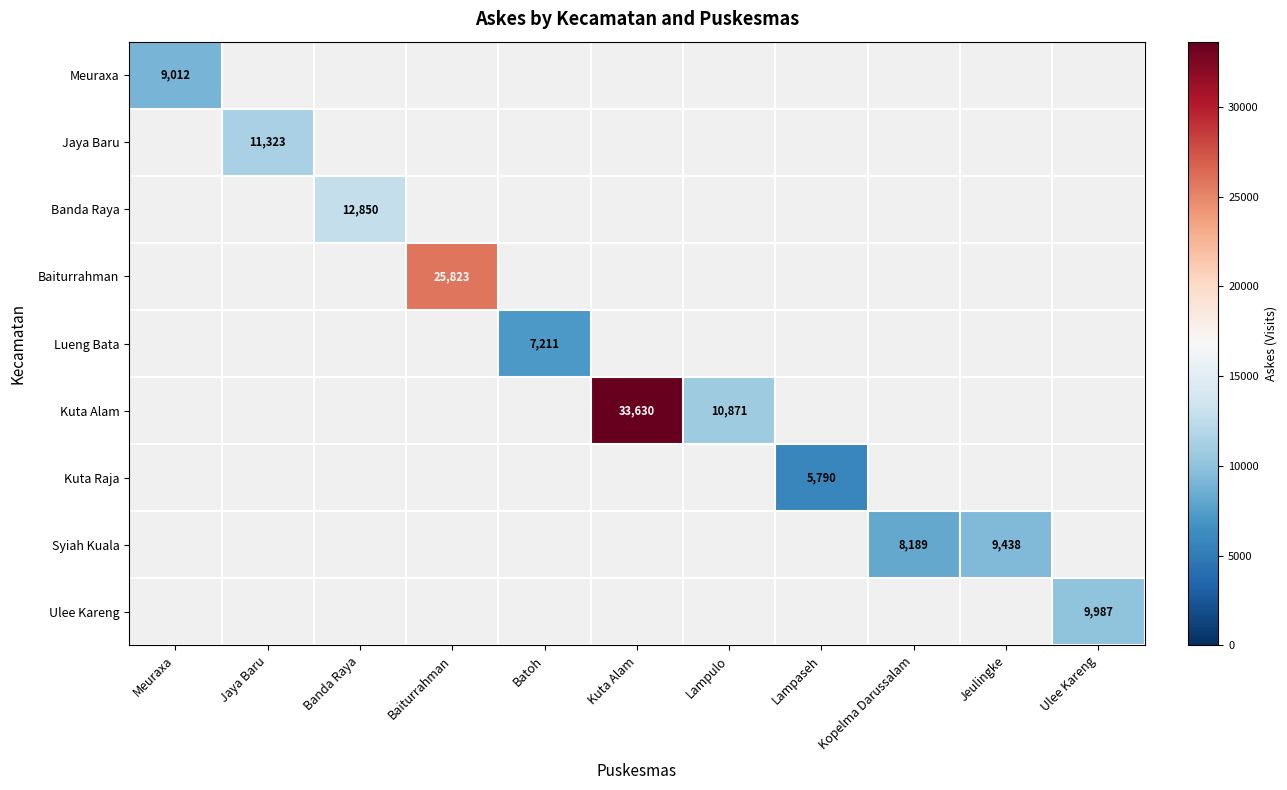

At which category does the chart reach its peak across all series?

Kuta Alam